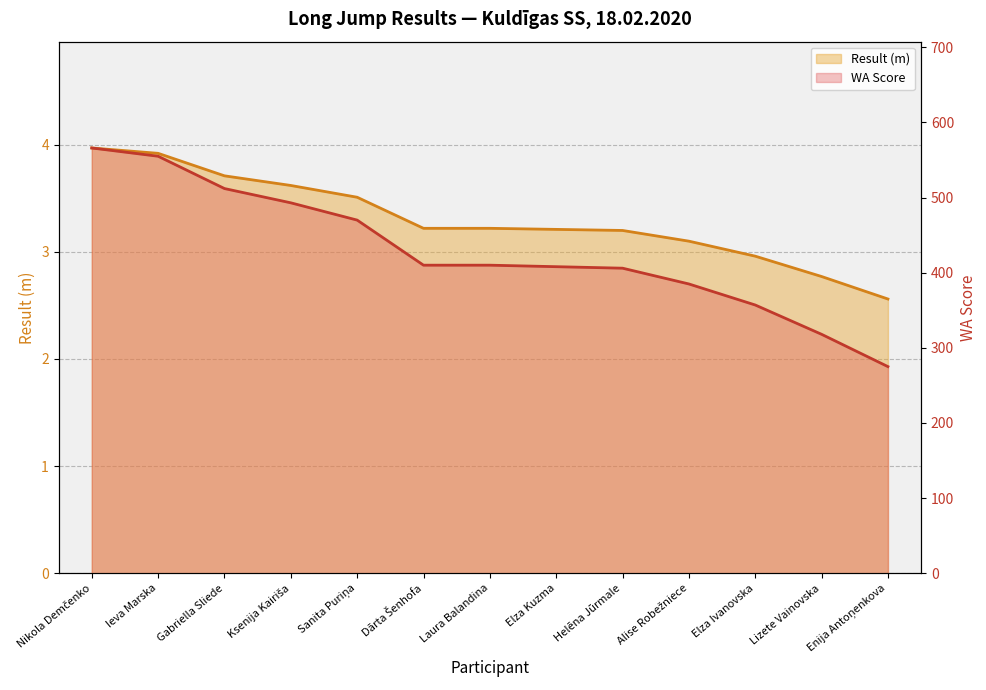

The value of WA Score at Ksenija Kairiša is 722.5. True or false?

False